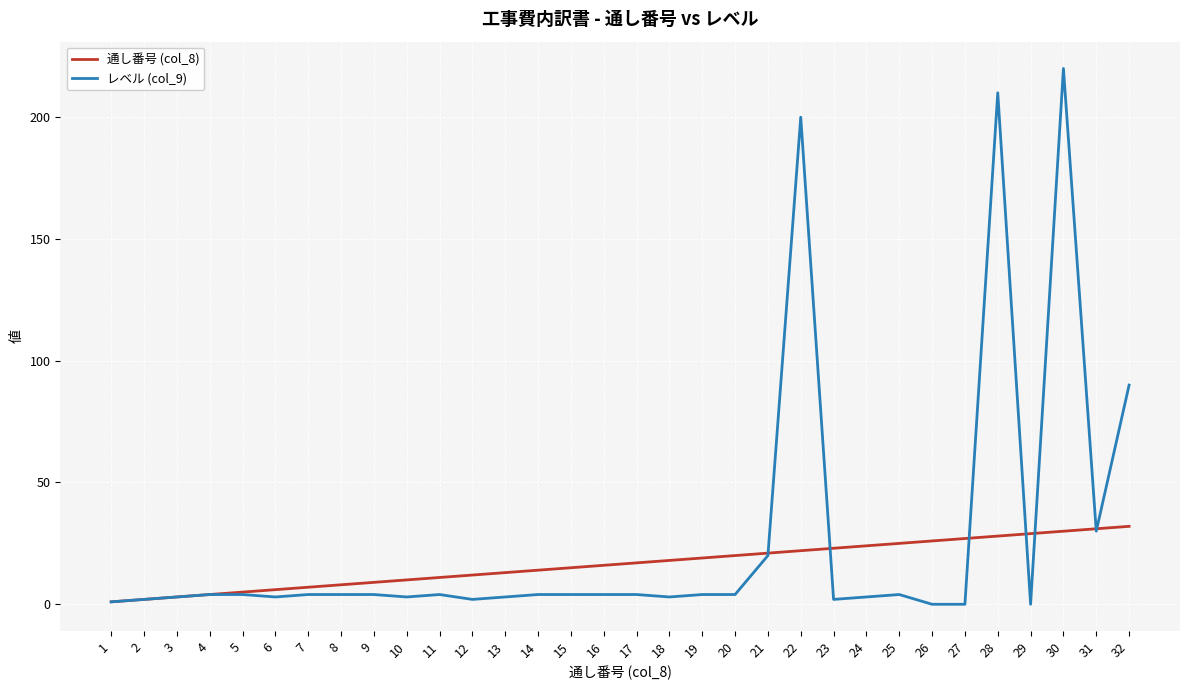

Which series ends up on top after the final intersection of レベル (col_9) and 通し番号 (col_8)?

レベル (col_9)